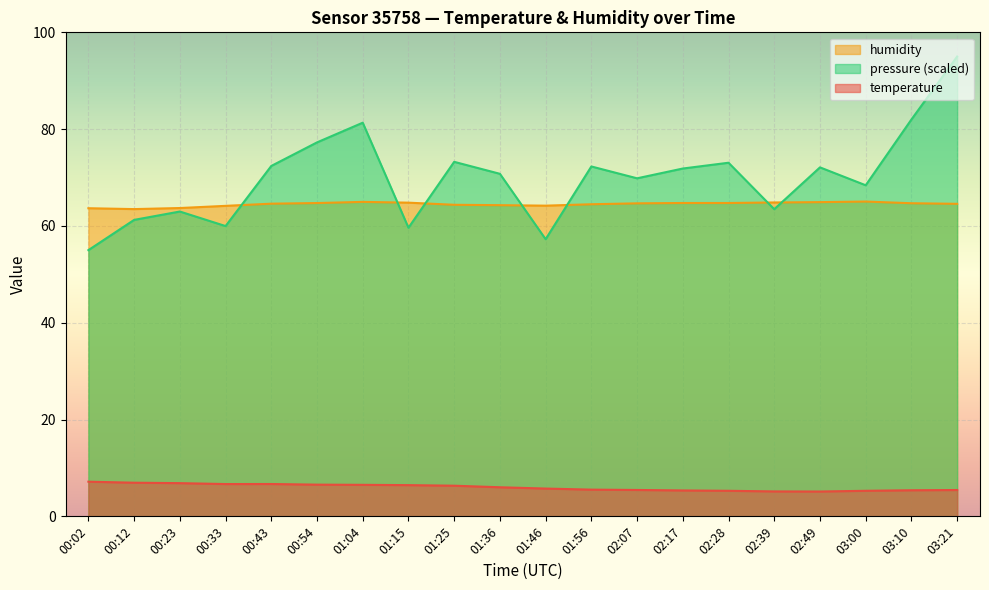

At which category does the chart reach its minimum across all series?

02:49